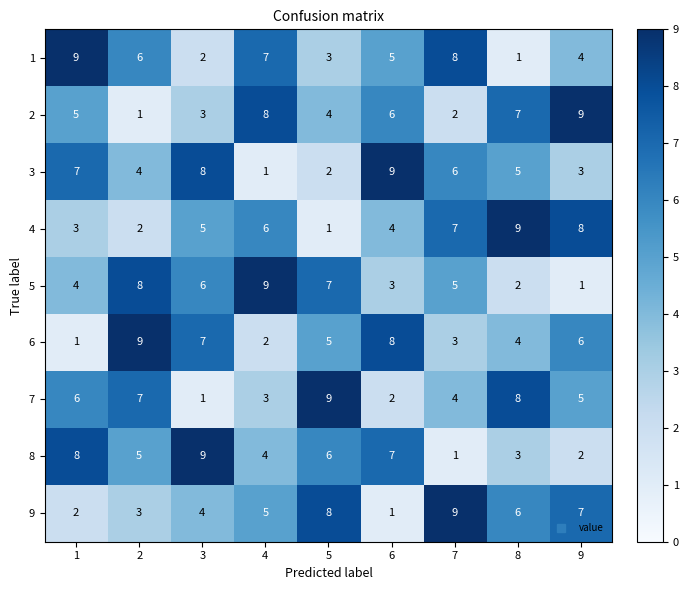

What is the maximum value shown in the chart?

9